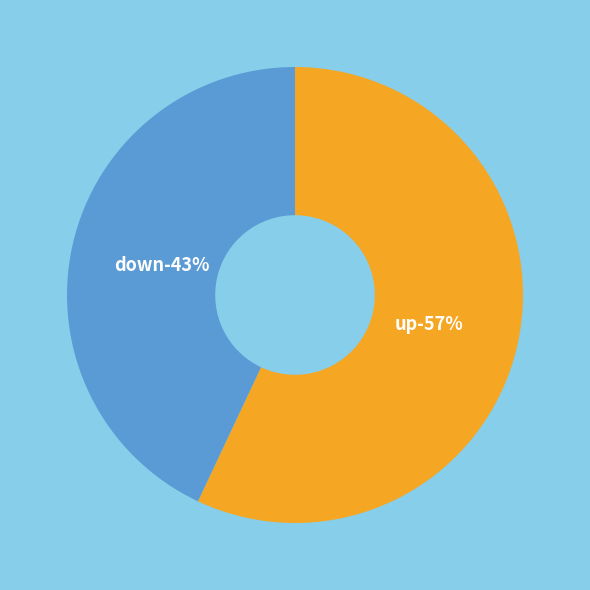

Count the number of slices in the pie.

2